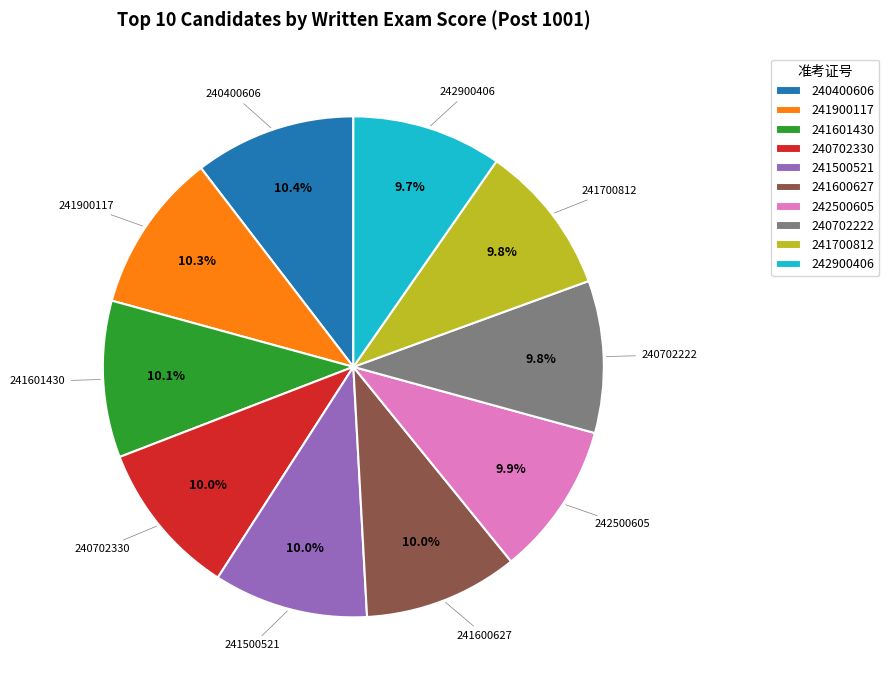

Count the number of slices in the pie.

10